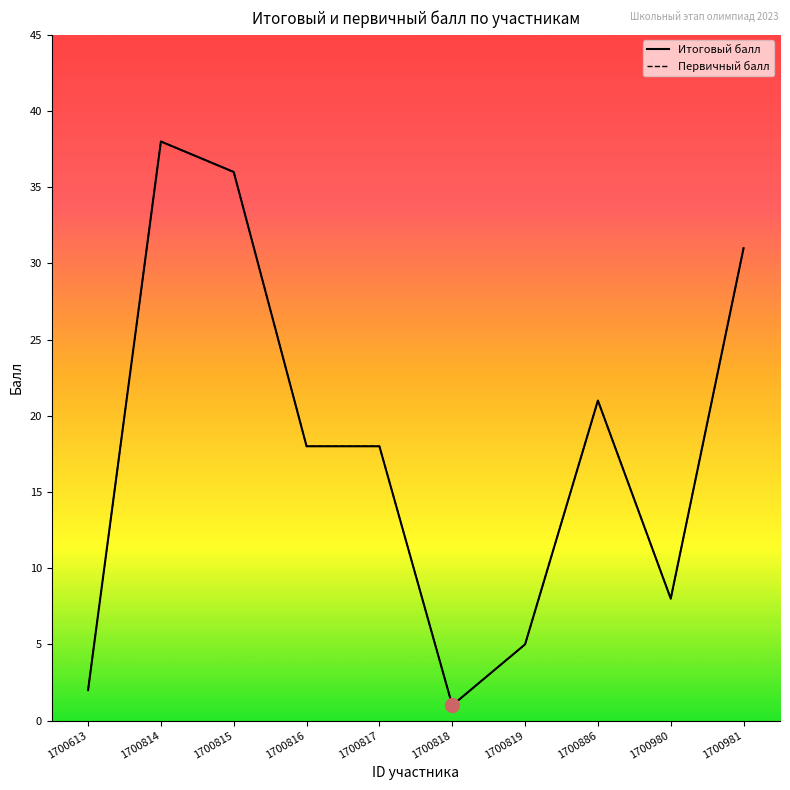

Reading right to left, extract all data points from this chart.

Итоговый балл: 31	8	21	5	1	18	18	36	38	2
Первичный балл: 31	8	21	5	1	18	18	36	38	2